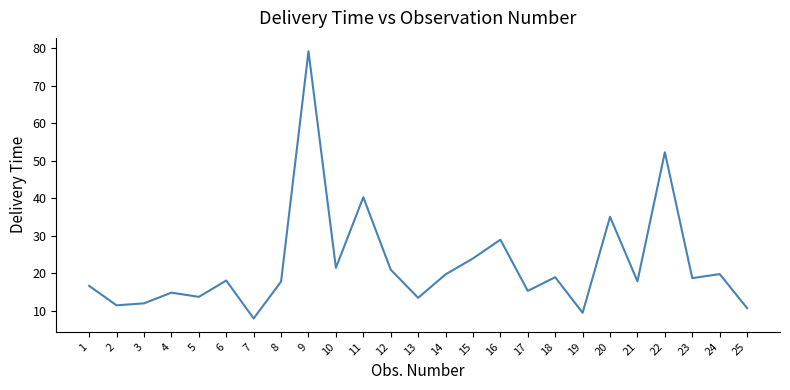

Where is the data nearest to the value 43?

11